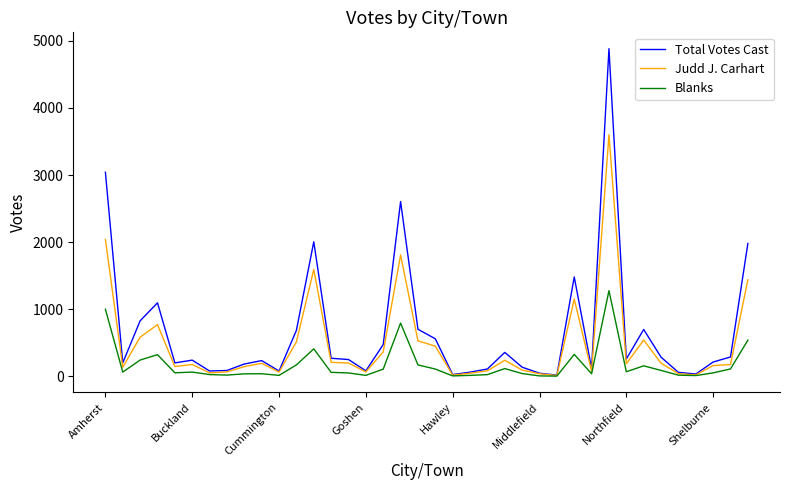

Which series has the widest spread of values?

Total Votes Cast